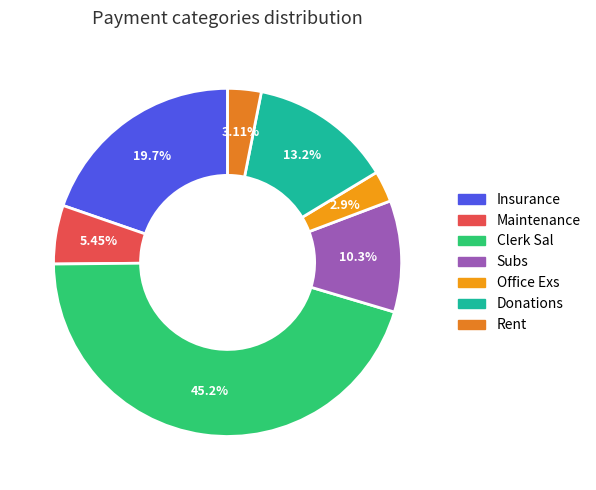

The Donations slice represents 13% of the pie. True or false?

True